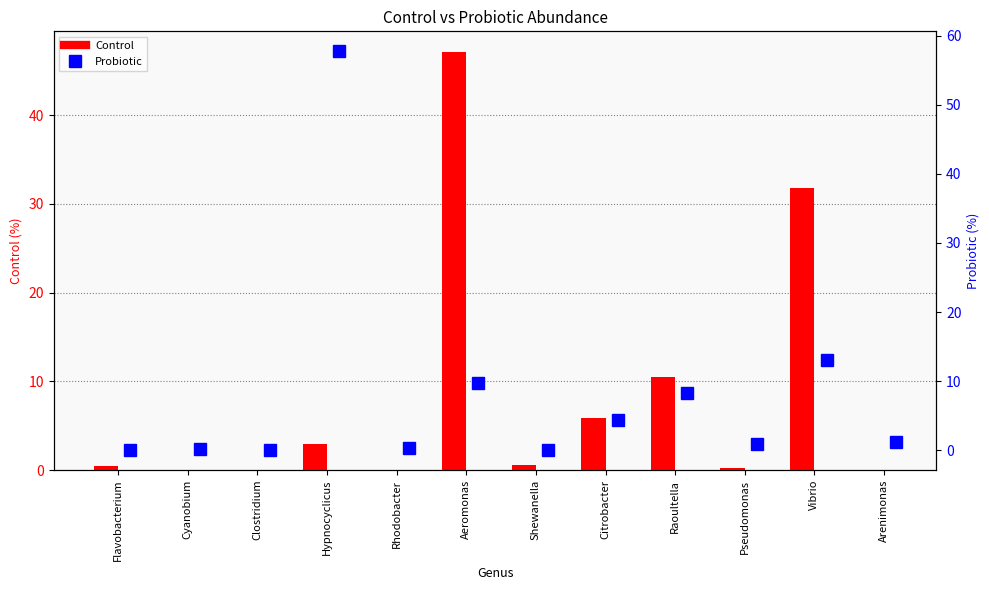

What is the difference between the Control values at Arenimonas and Pseudomonas?

0.2